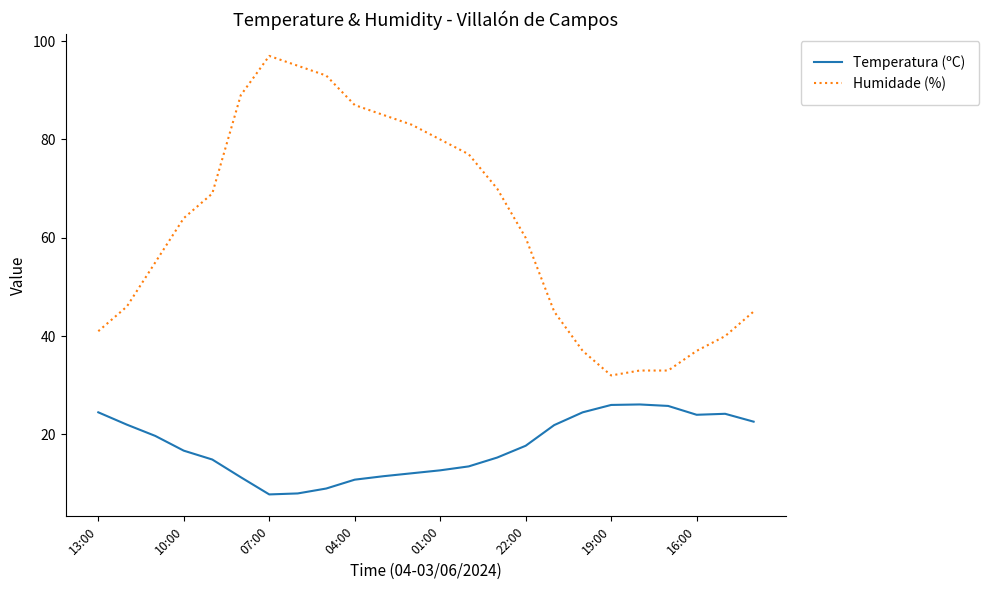

Which series has the largest total across all categories?

Humidade (%)